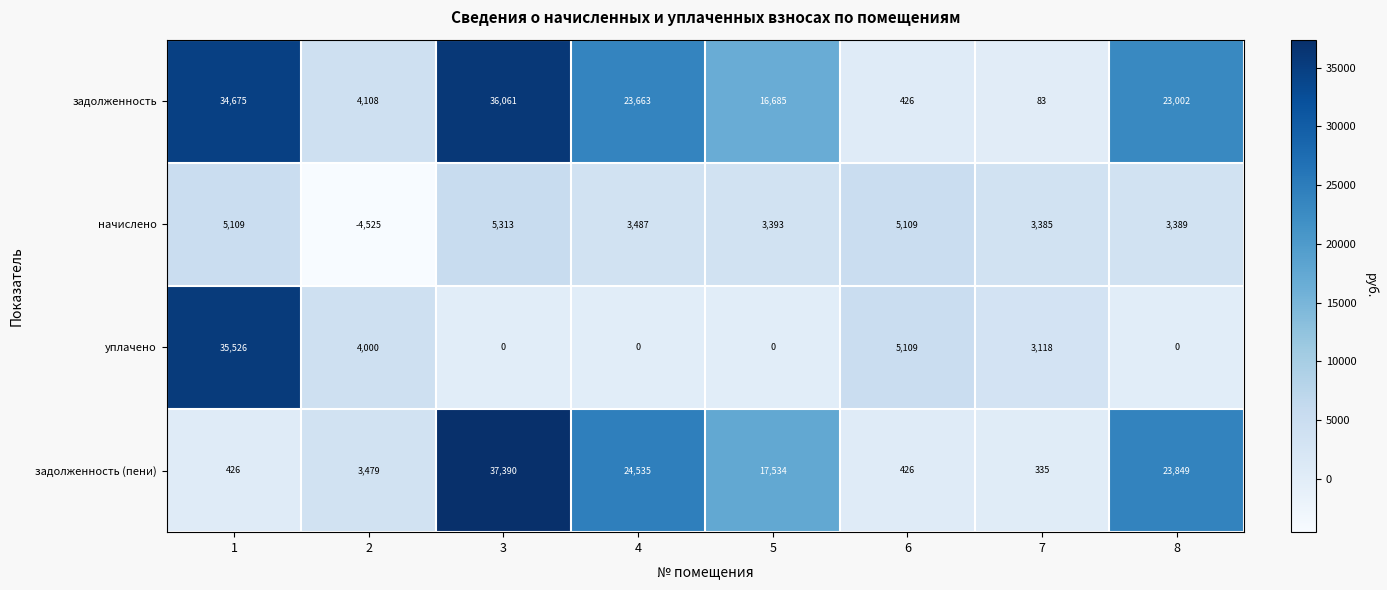

How many data points in задолженность are less than 23002?

4